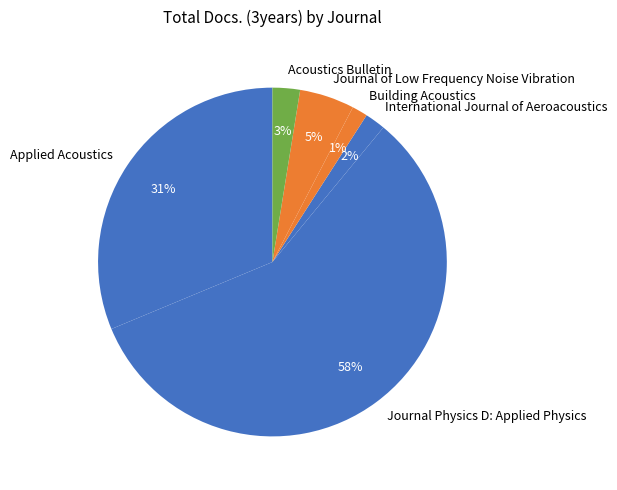

Is it true that Journal of Low Frequency Noise Vibration is 14% of the pie?

False